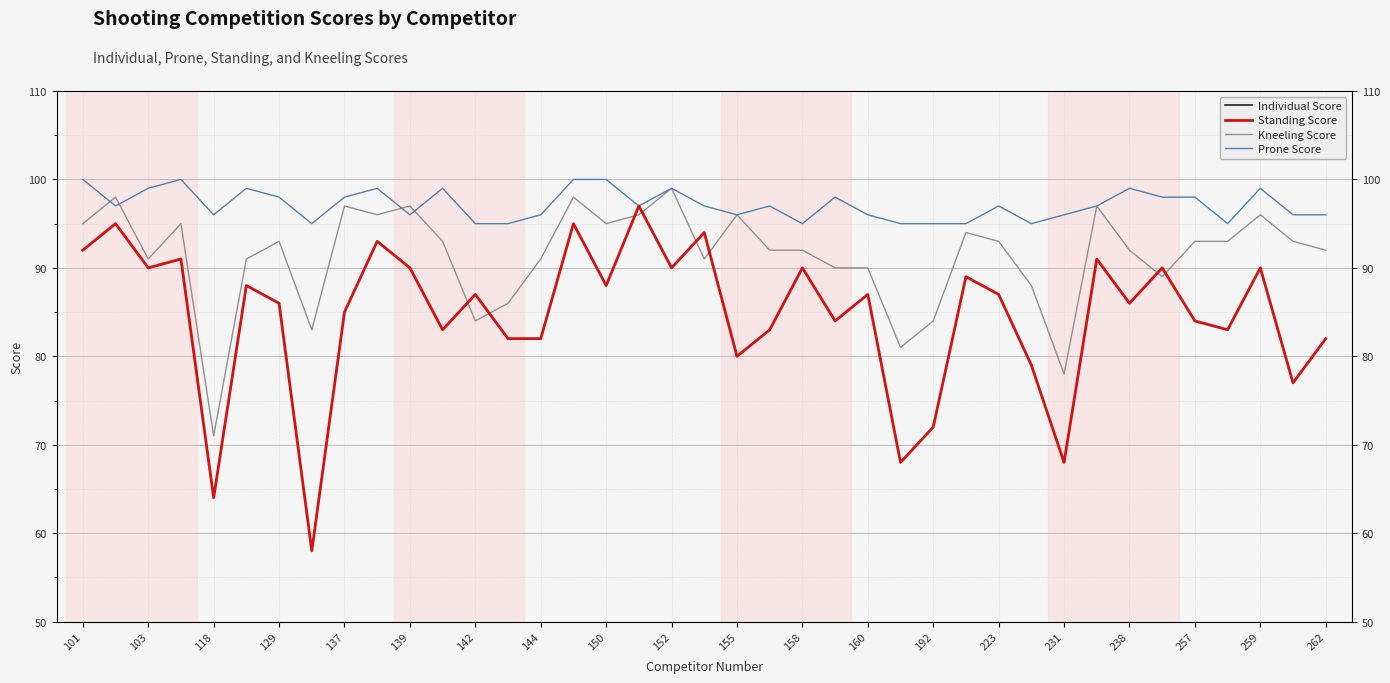

Is the value of Individual Score at 231 greater than the value of Kneeling Score at 137?

Yes